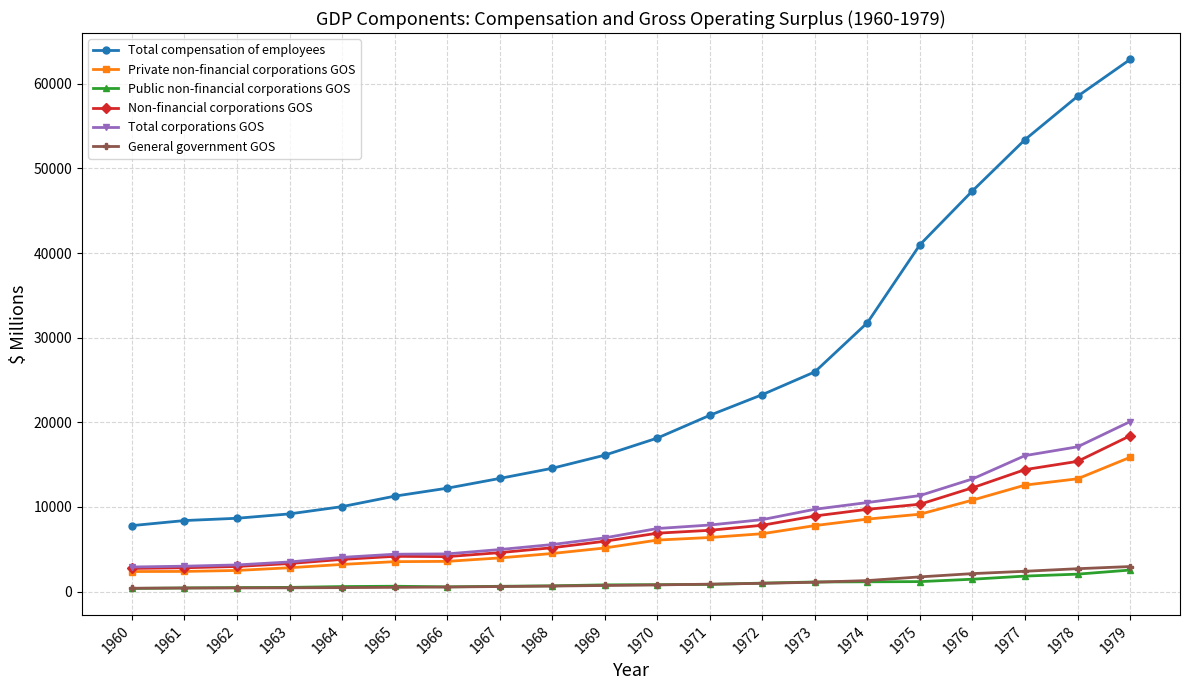

Is it true that Private non-financial corporations GOS equals 4501 at 1968?

True